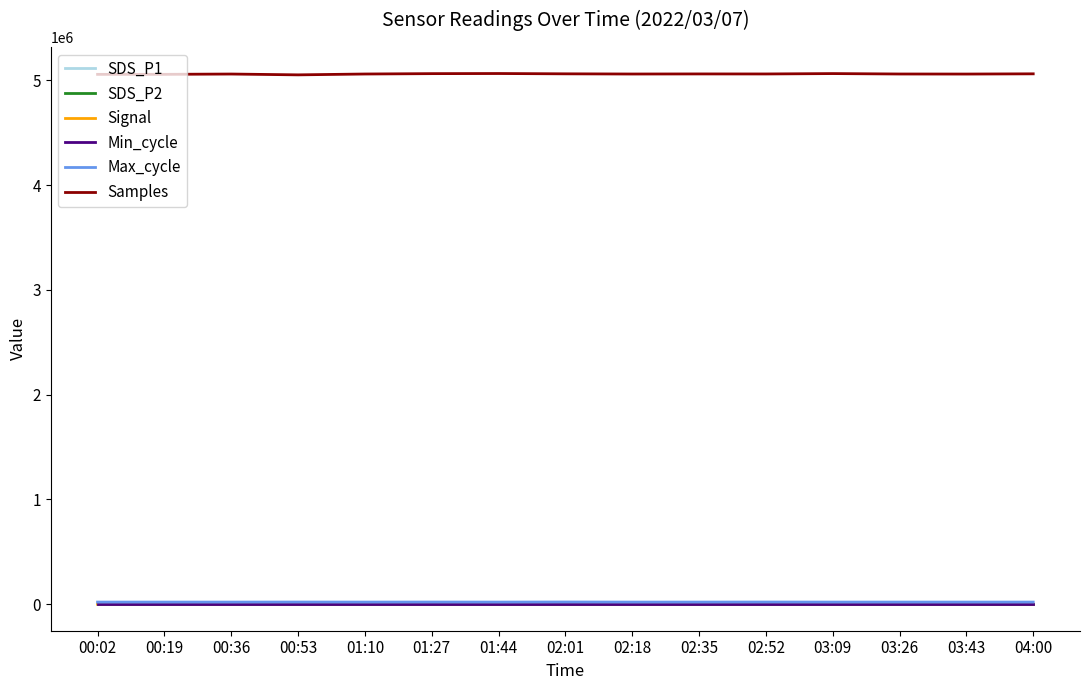

What is the approximate value of SDS_P1 at 02:35?

15.0